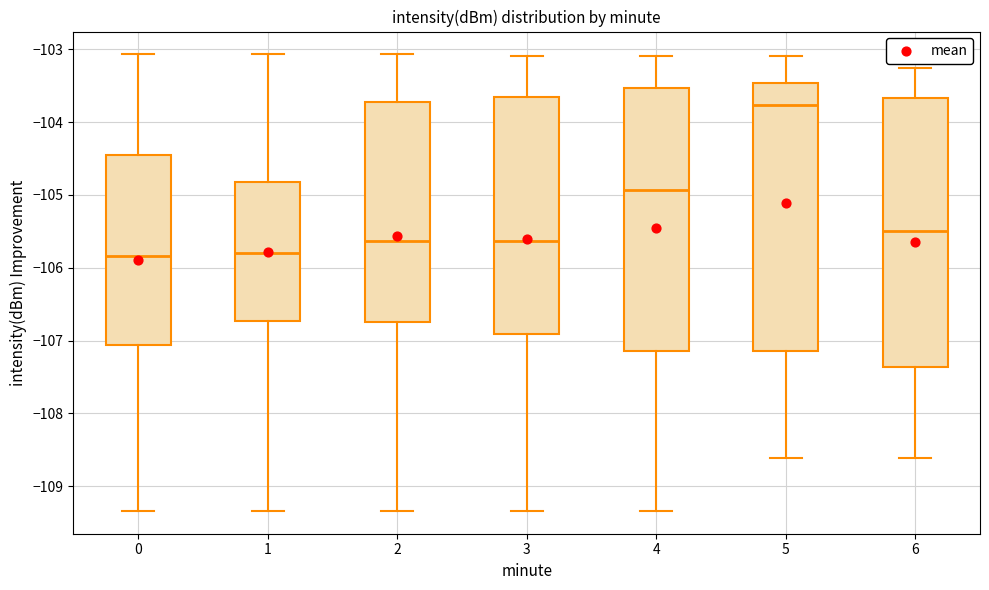

Where does the upper whisker of the box at x = 0 end on the y-axis? The values are not printed on the chart, so give them approximately, as read against the axis.

-103.1